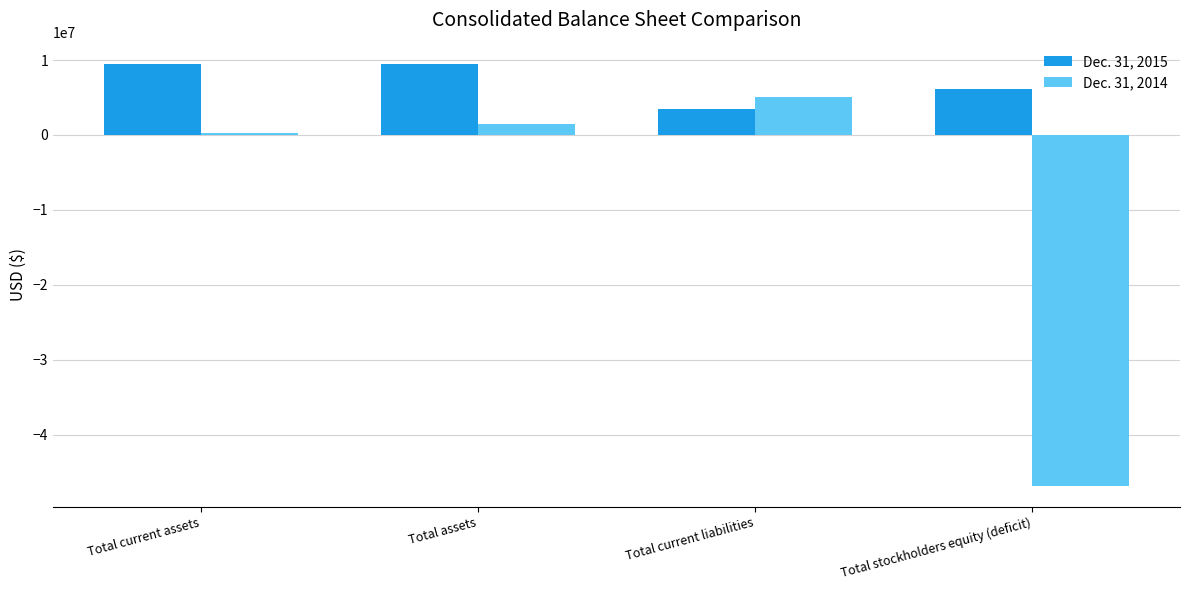

What is the greatest value displayed?

9507701